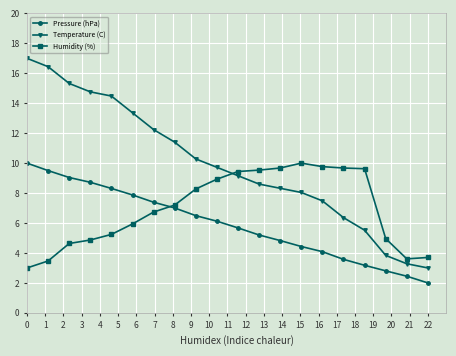

What is the value of the Pressure (hPa) point at the 15th from the left?

4.1